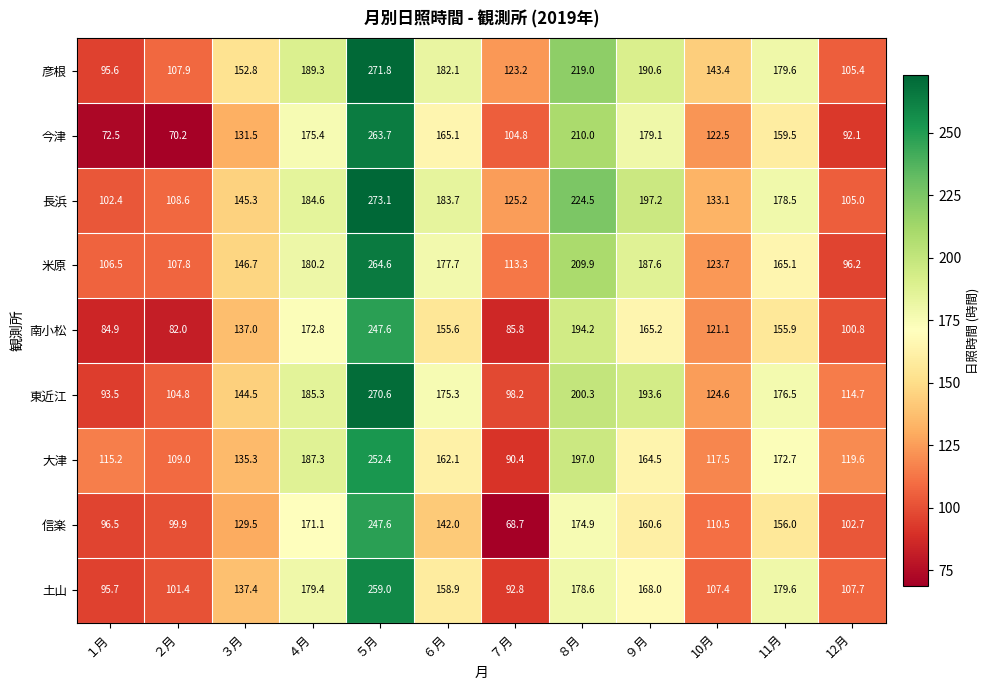

What is the sum of all 大津 values?

1823.0